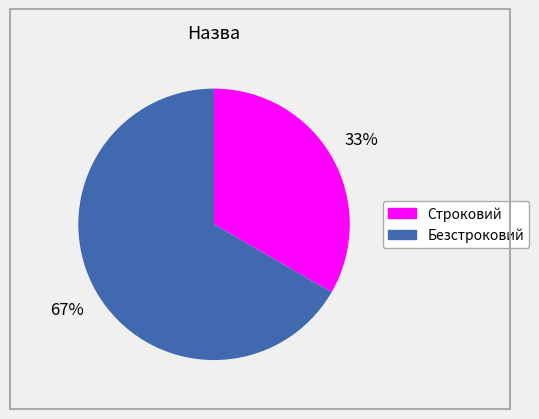

What is the ratio of the value at Строковий to the value at Безстроковий?

0.5